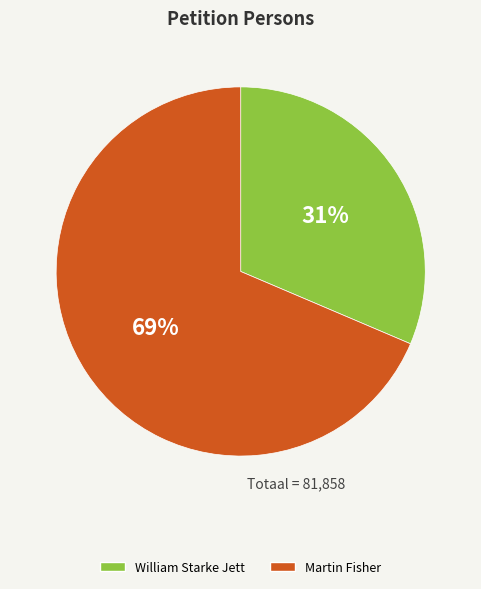

Rank the categories by value from lowest to highest.

William Starke Jett, Martin Fisher